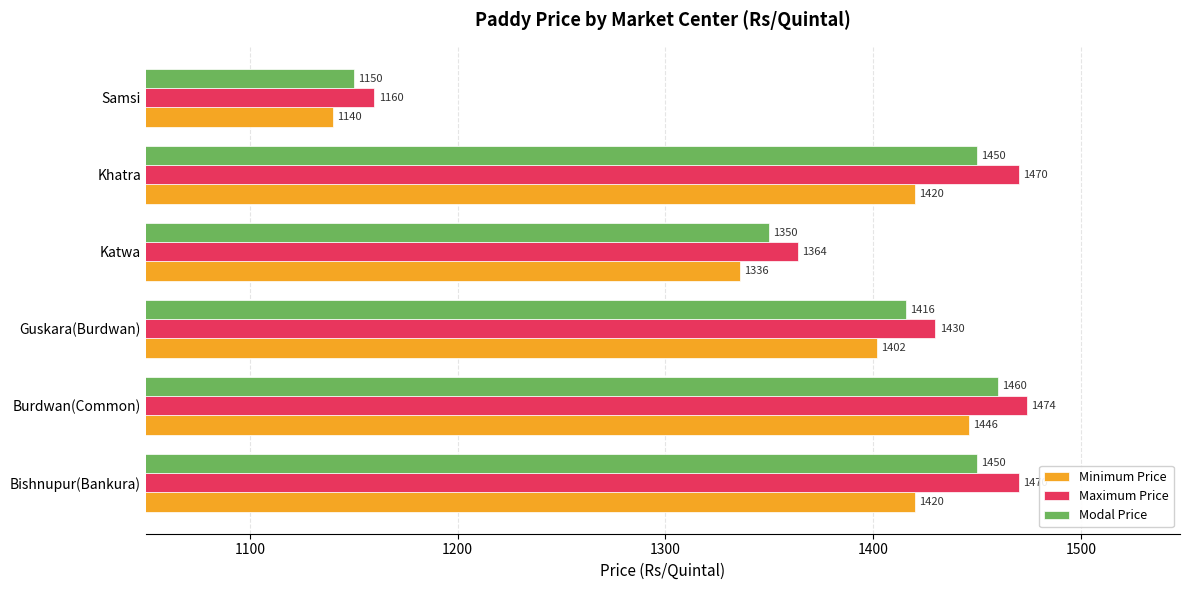

At which label is Modal Price closest to 1305?

Katwa